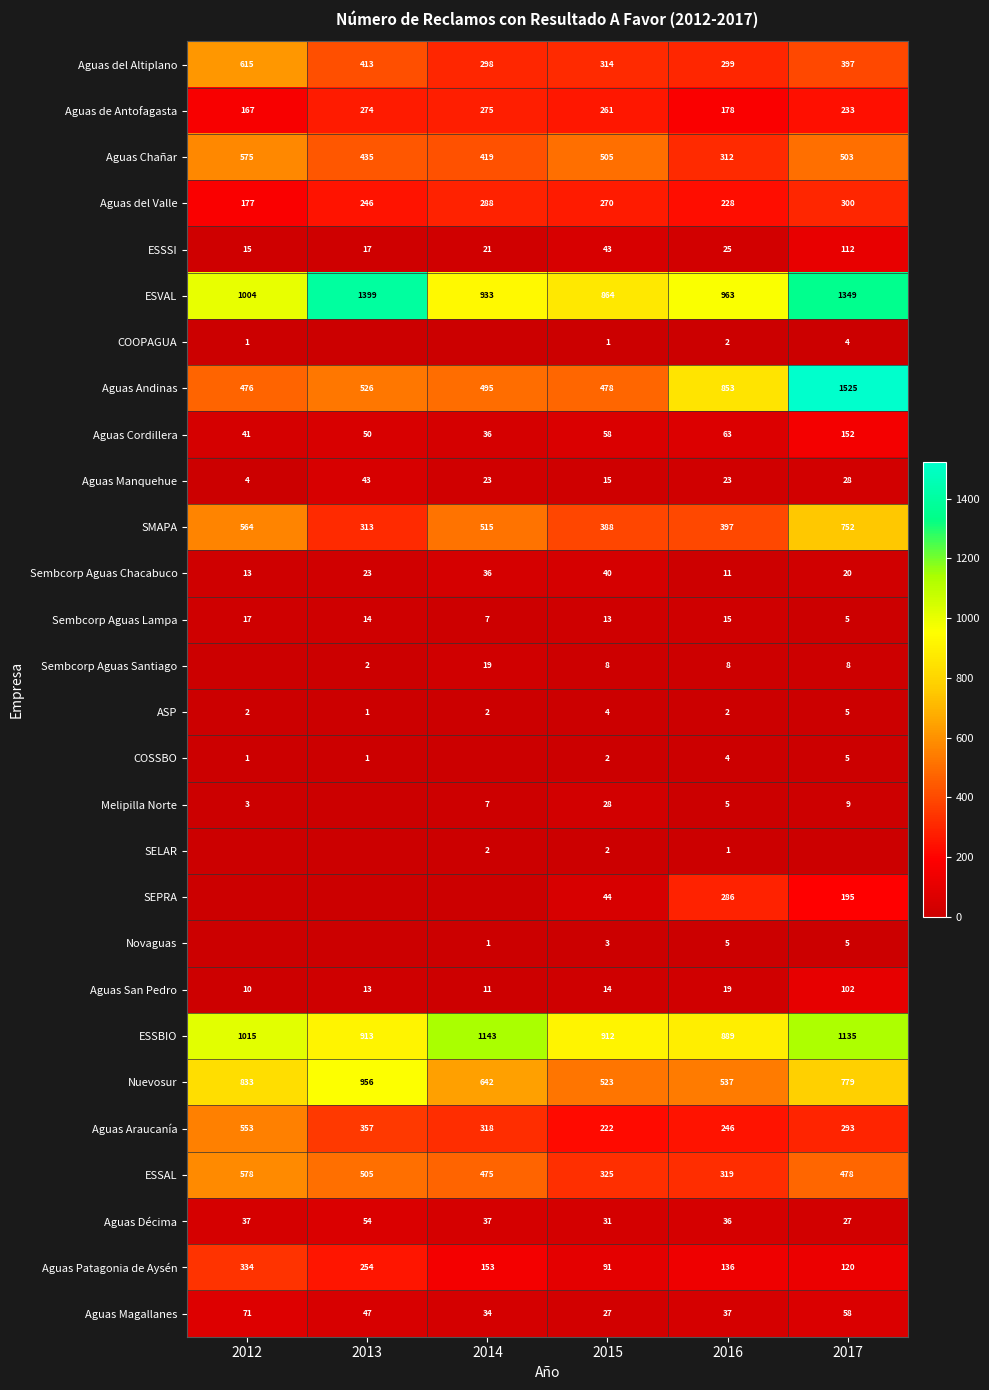

Rank the categories by SMAPA value from highest to lowest.

2017, 2012, 2014, 2016, 2015, 2013